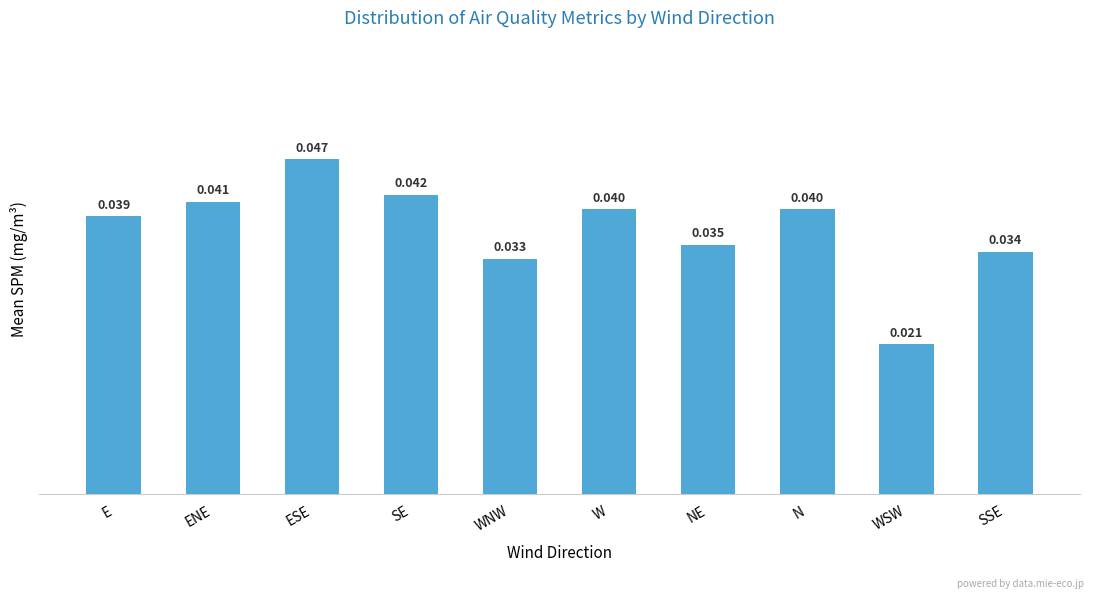

Between ENE and ESE, which is larger?

ESE